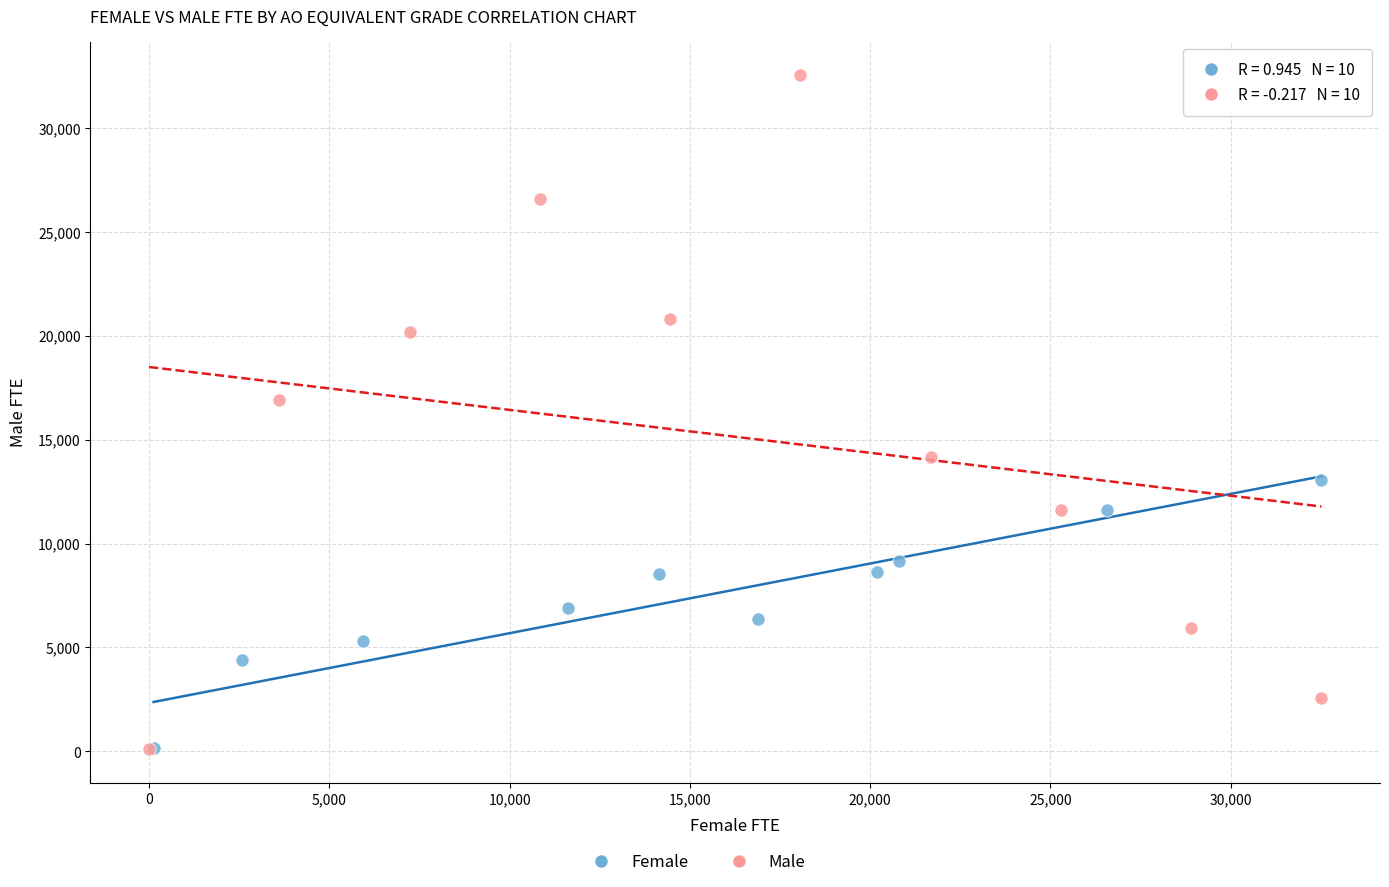

Which series contains the highest Y value?

Male